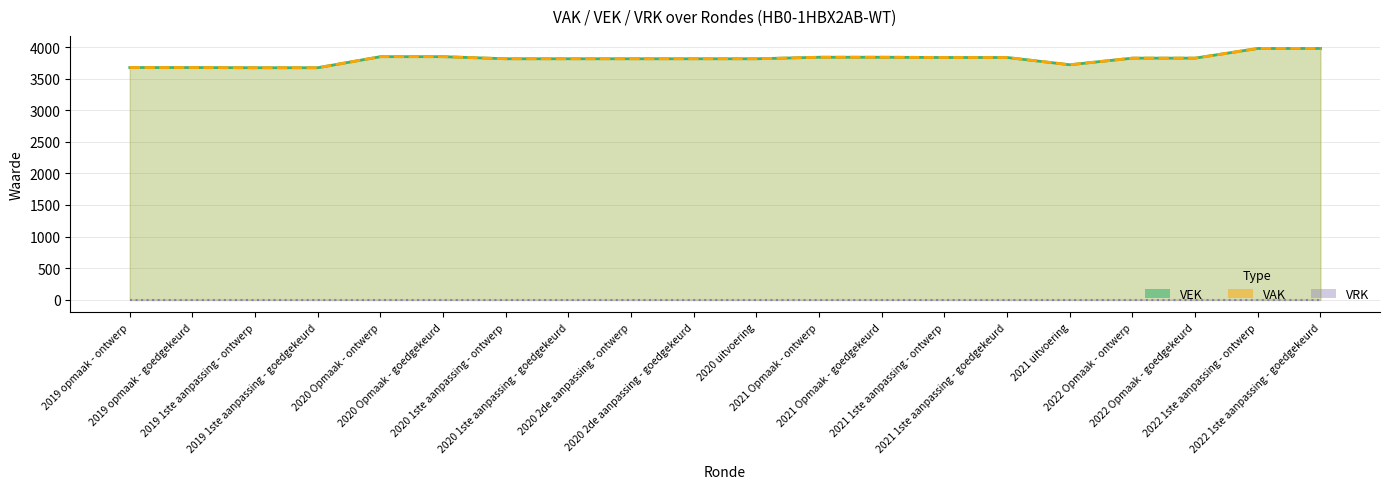

True or false: VAK has a value of 2389 at 2020 2de aanpassing - ontwerp.

False